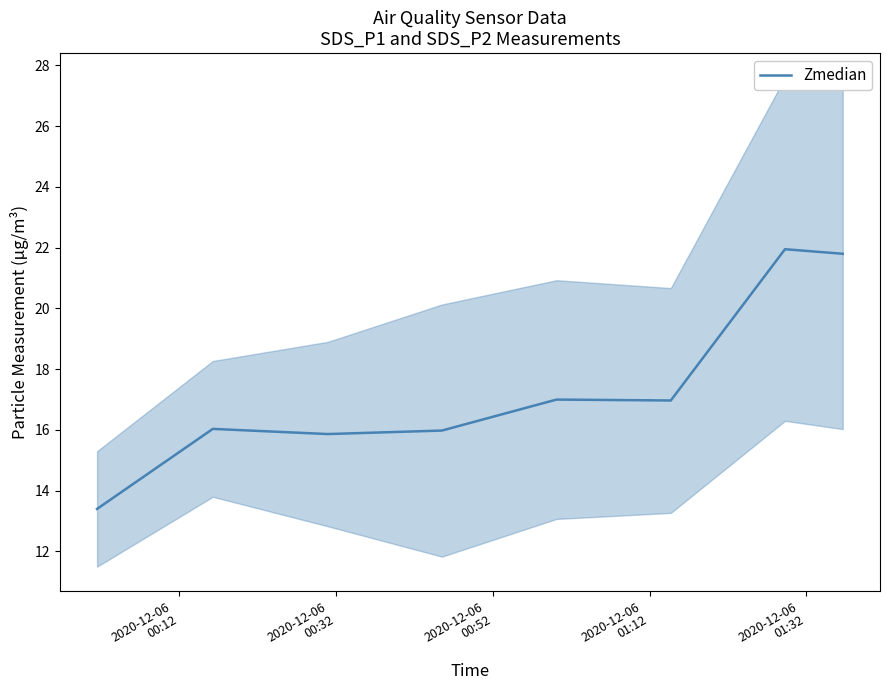

What is the difference between the second highest and second lowest values?

5.9